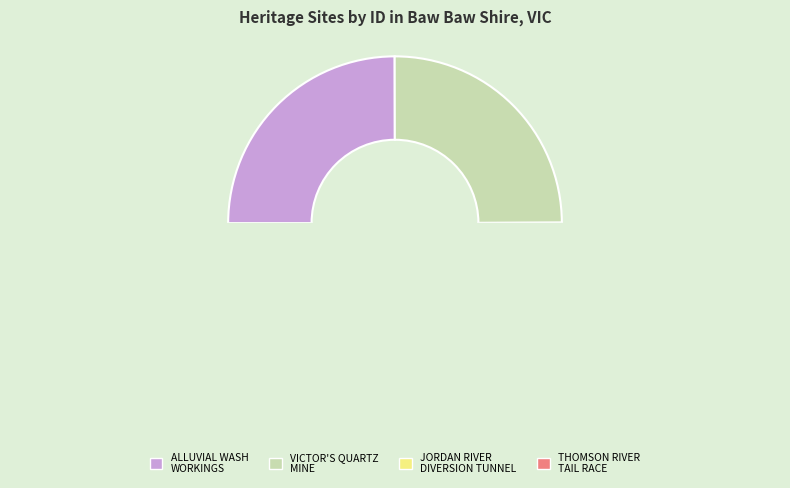

How many slices are in this pie chart?

4